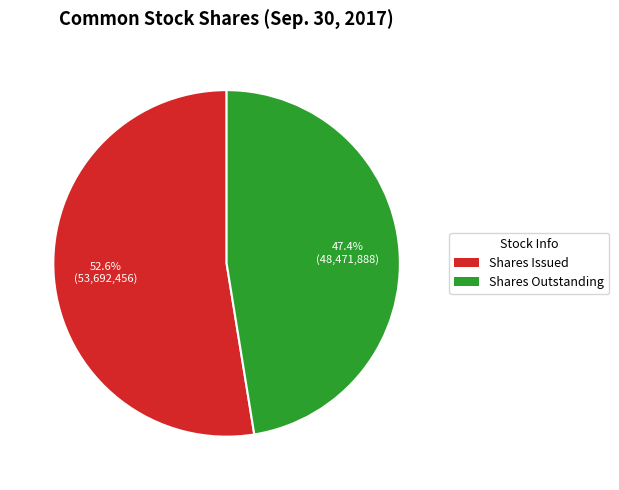

Is there a majority slice in this chart?

Yes